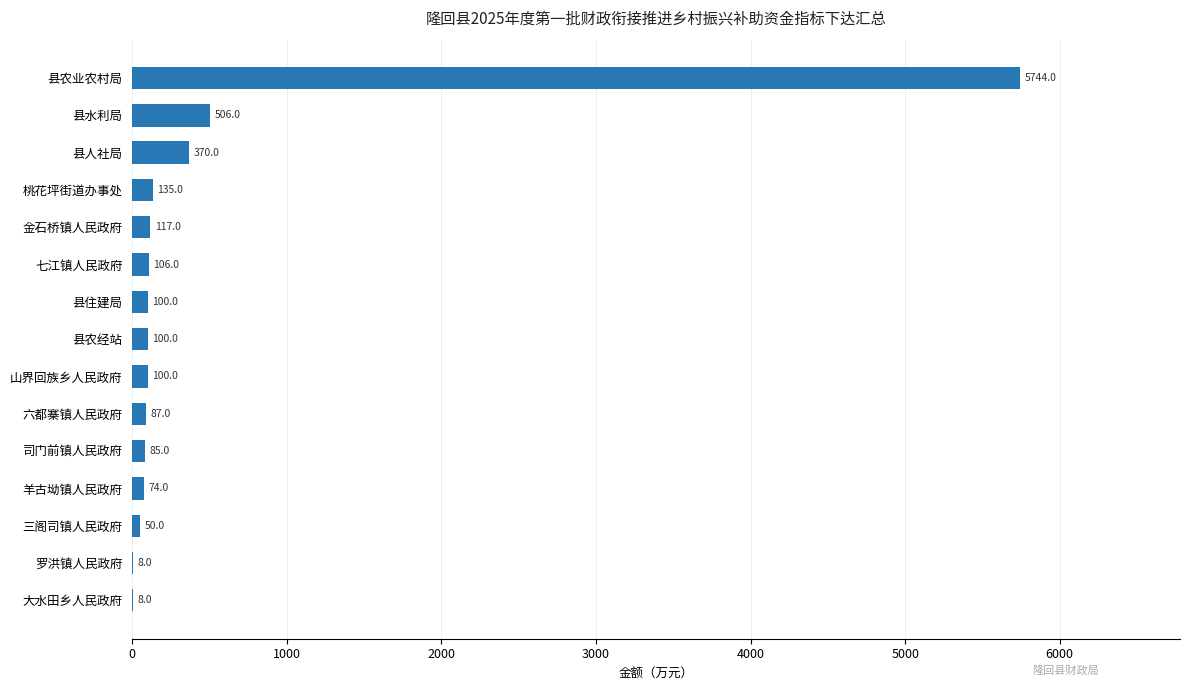

How many categories are shown in the chart?

15